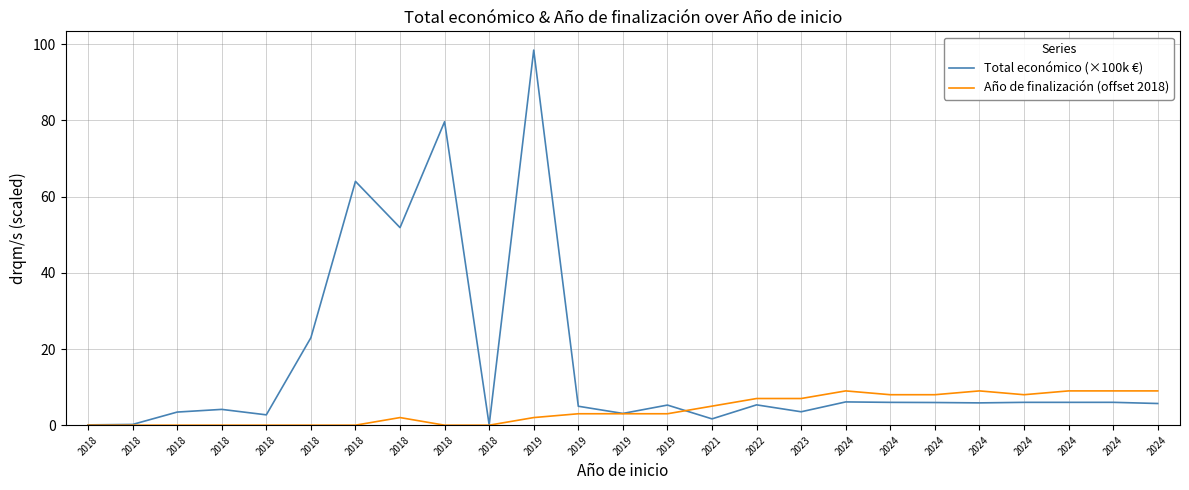

What is the difference between the second highest and second lowest values in the Año de finalización (offset 2018) series?

9.0